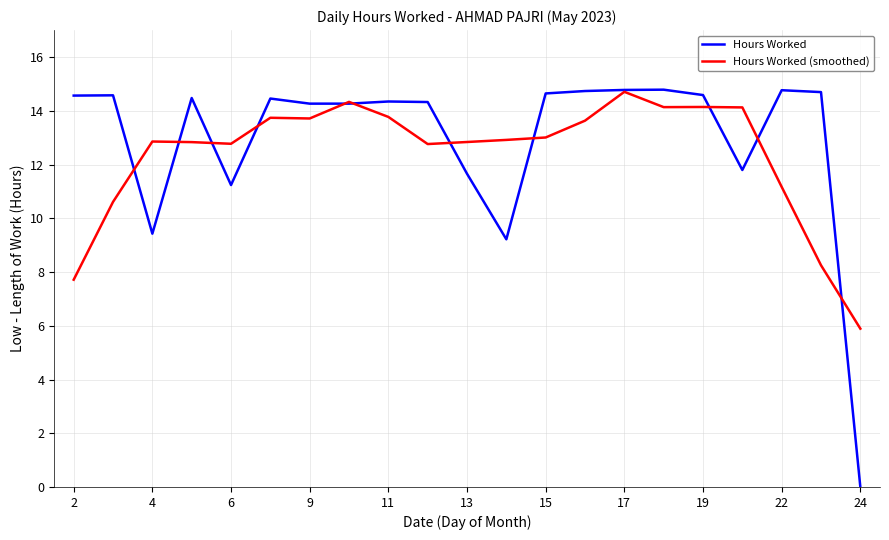

At how many categories does at least one series exceed 12?

20